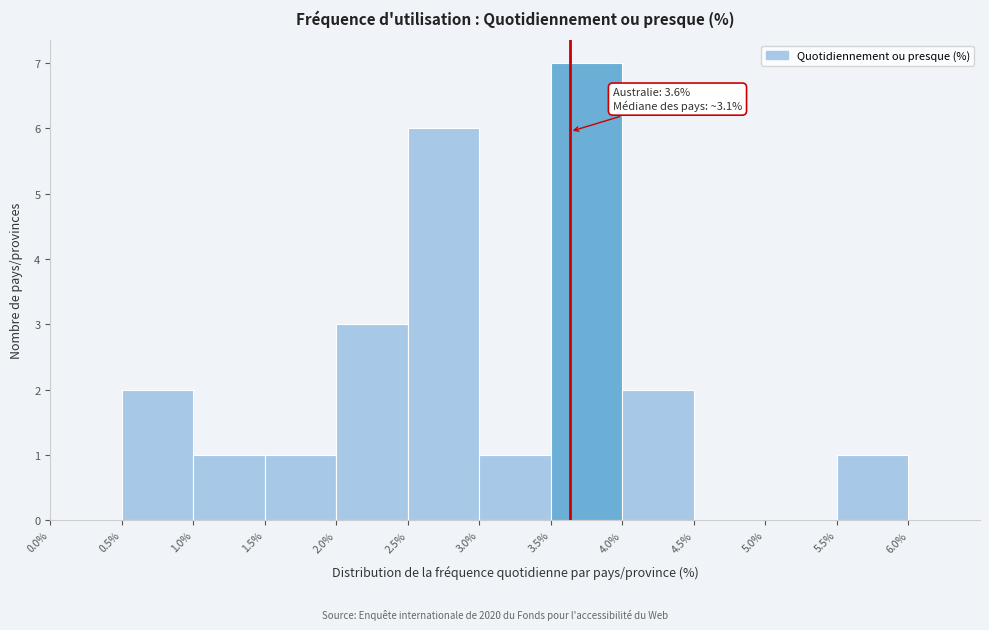

Which range on the x-axis has the tallest bar?

3.5% to 4.0%